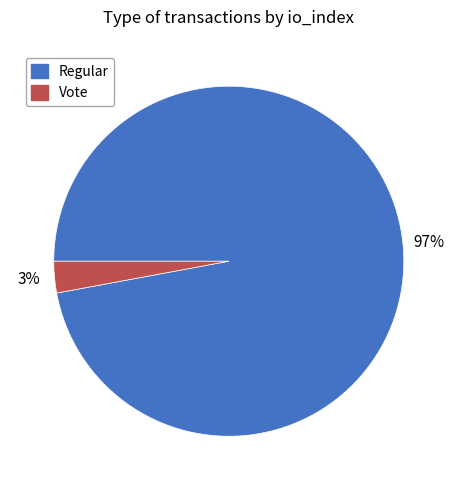

The Vote slice represents 3% of the pie. True or false?

True